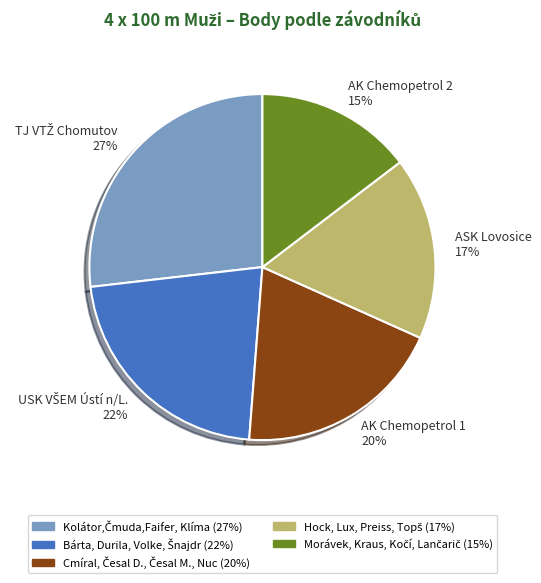

To the nearest percent, what is the average slice percentage?

20%